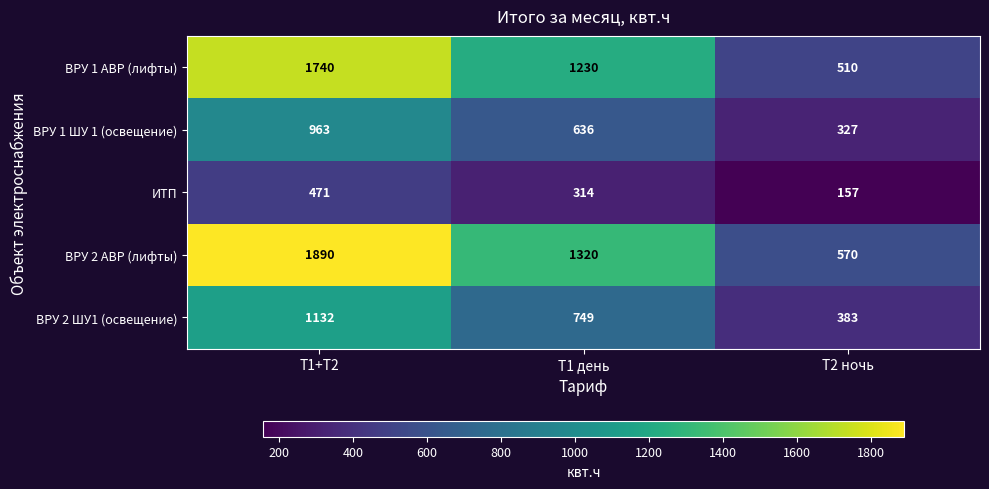

What is the difference between the maximum and second lowest values in the ВРУ 2 ШУ1 (освещение) series?

383